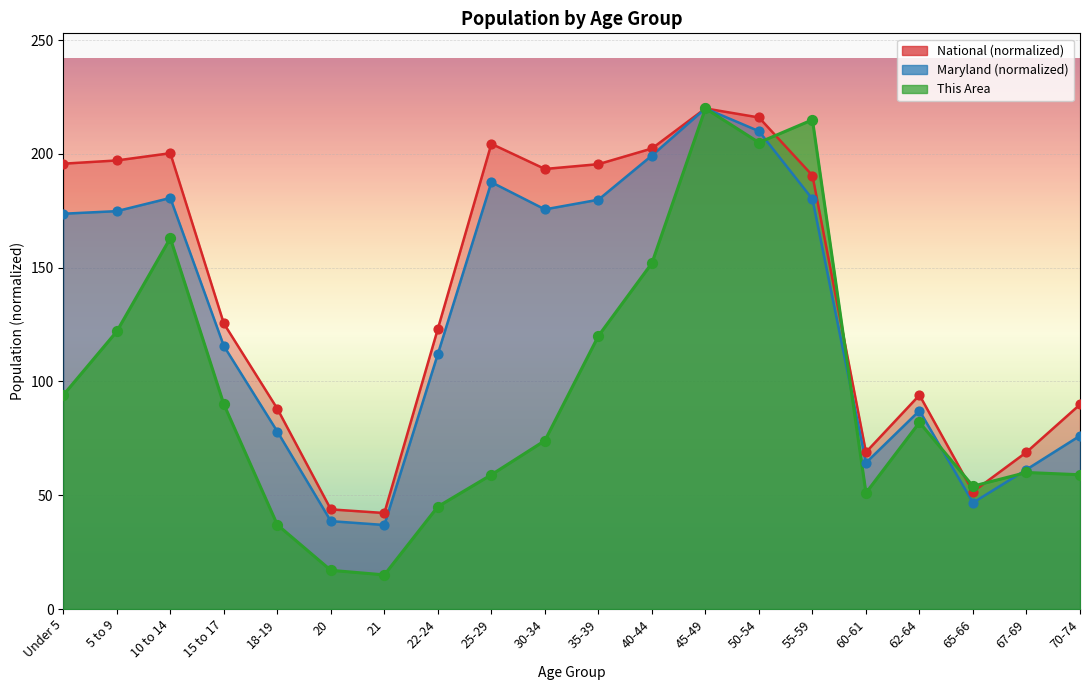

Which series reaches the minimum Y coordinate?

This Area